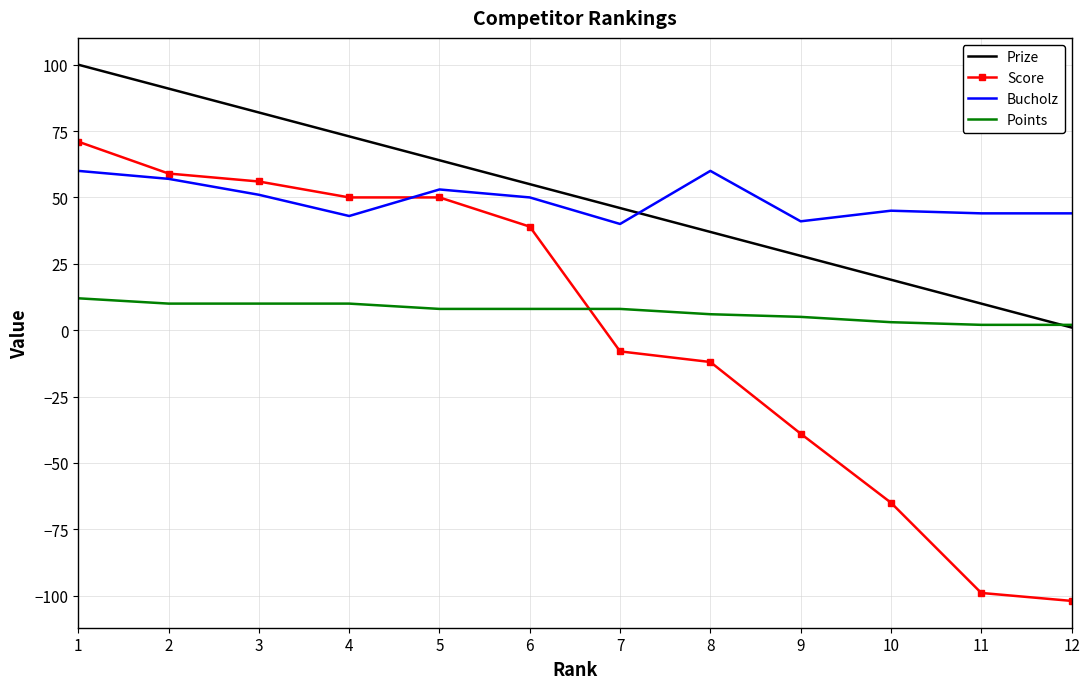

Count the number of data series in this chart.

4